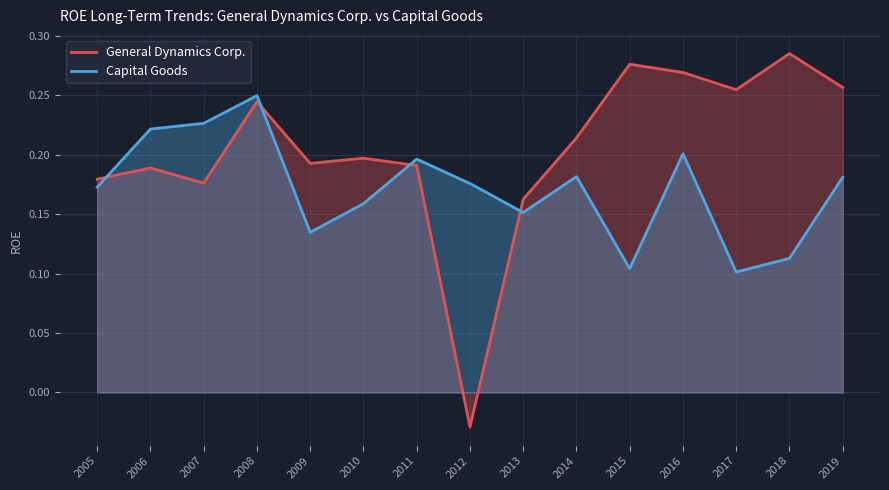

How many lines are shown in the chart?

2